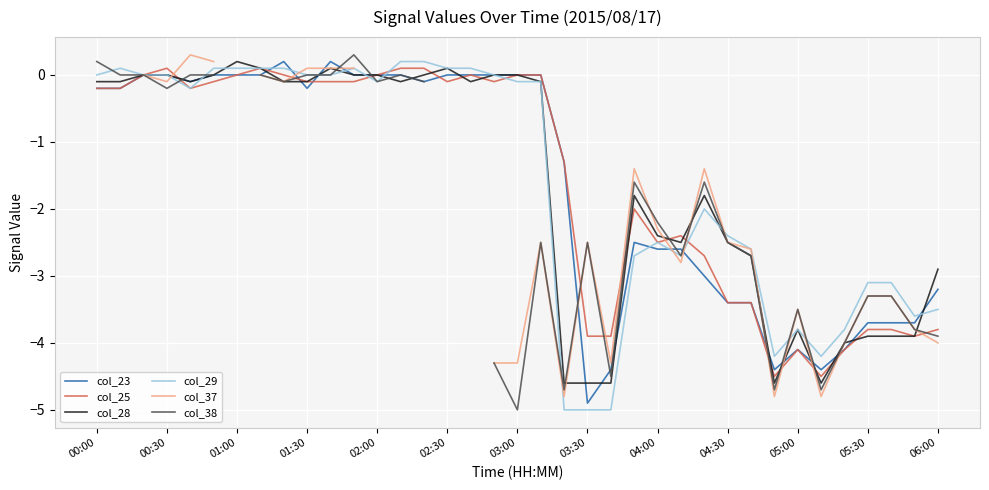

True or false: col_23 has a value of -2.6 at 04:00.

True